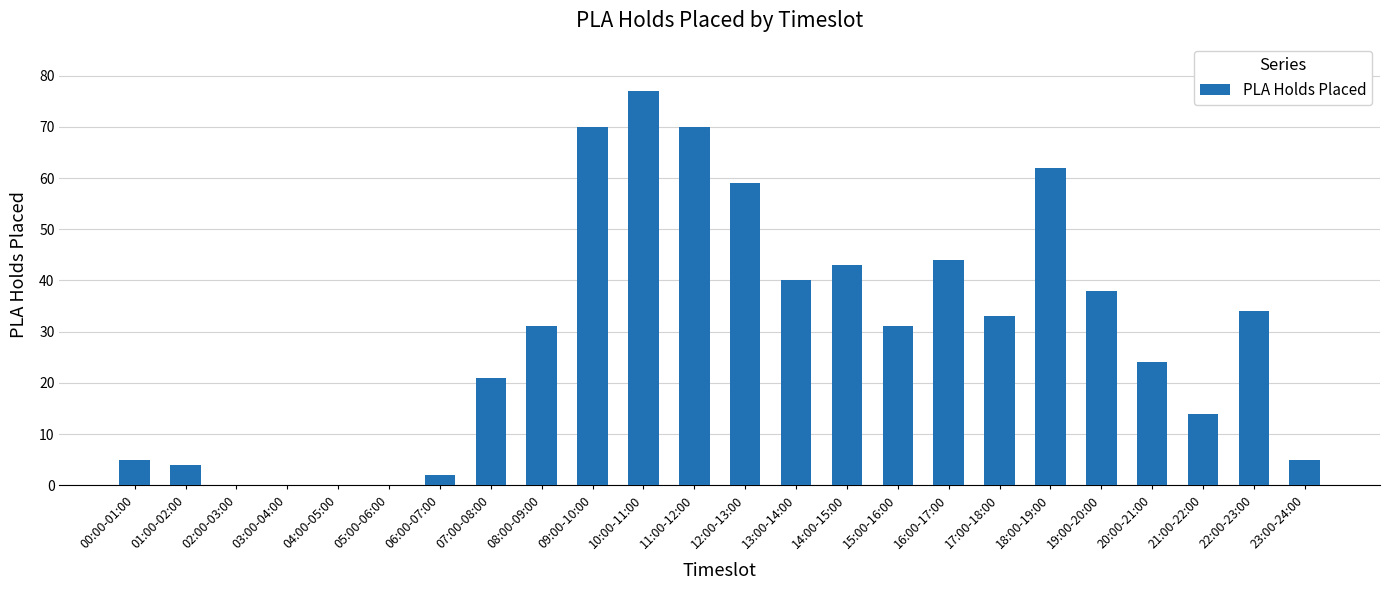

Is it true that the value at 15:00-16:00 is 41?

False